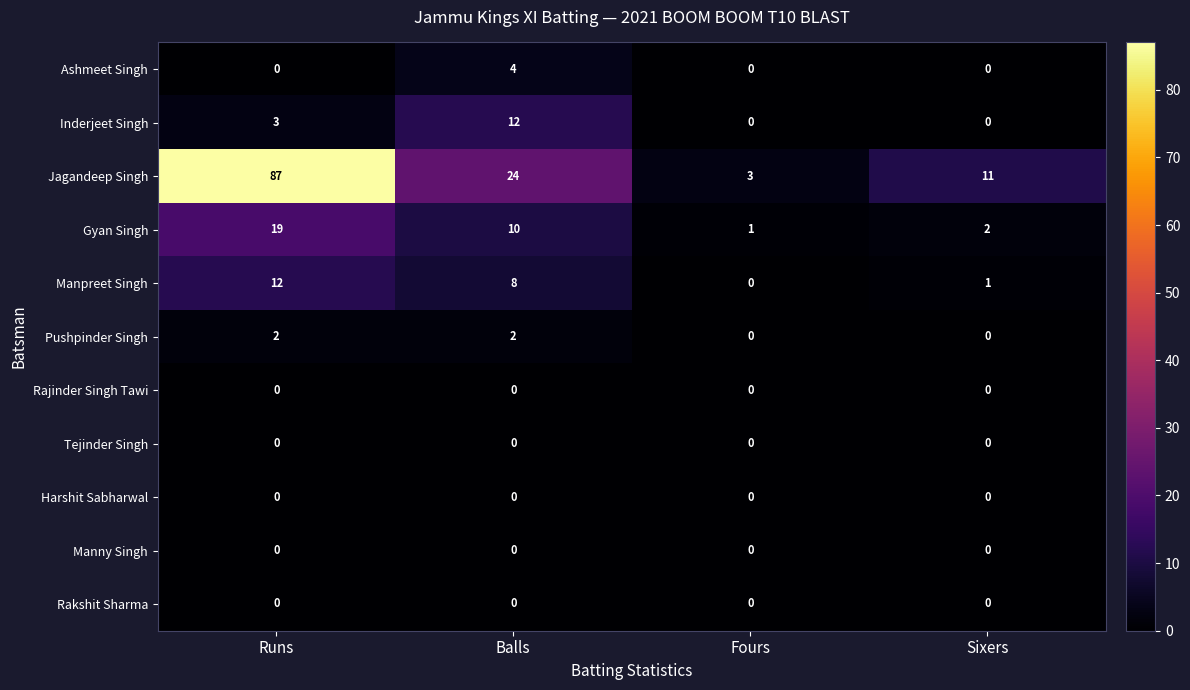

What is the total value across all series at Runs?

123